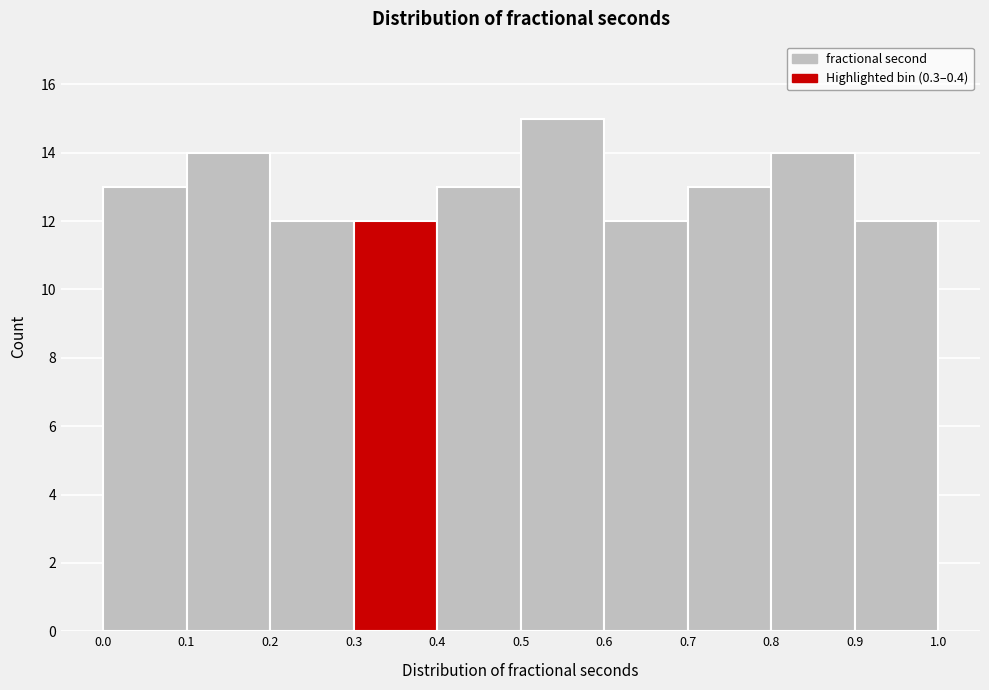

Which range on the x-axis has the tallest bar?

0.5 to 0.6